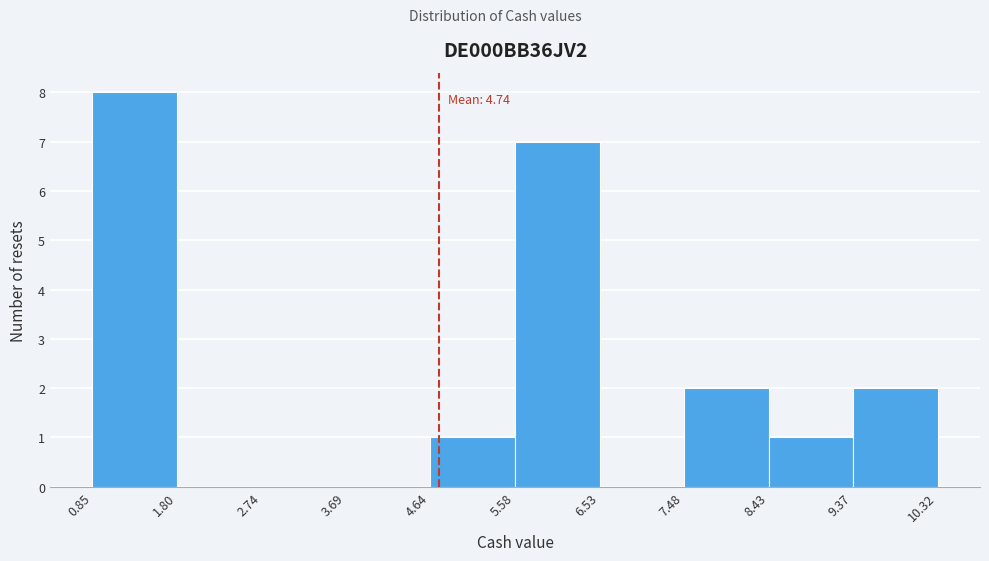

Over which range of the x-axis is the bar tallest?

0.85 to 1.80